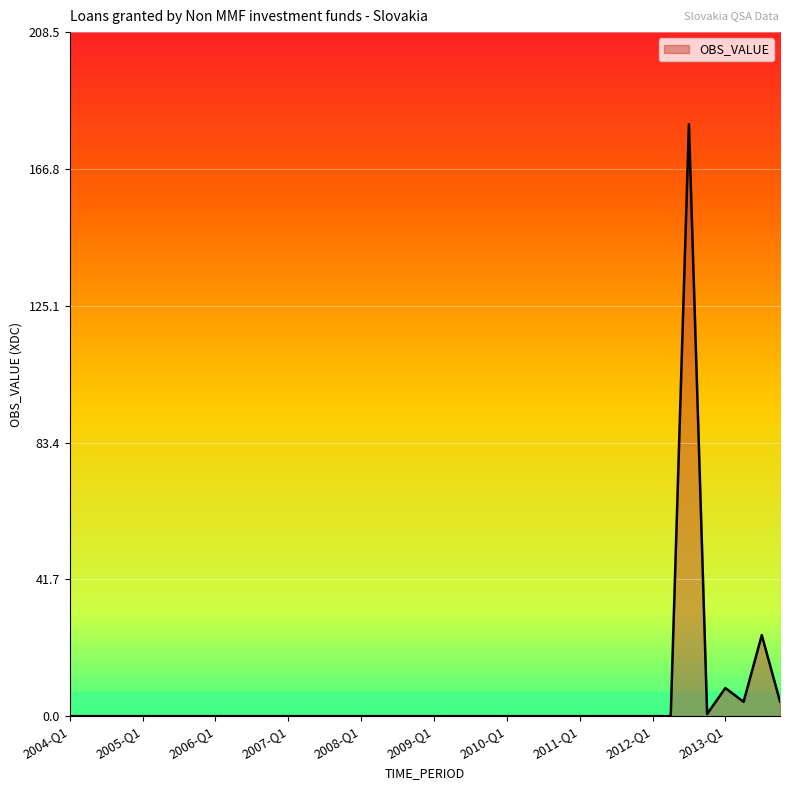

What is the difference between the maximum and minimum values?

180.5